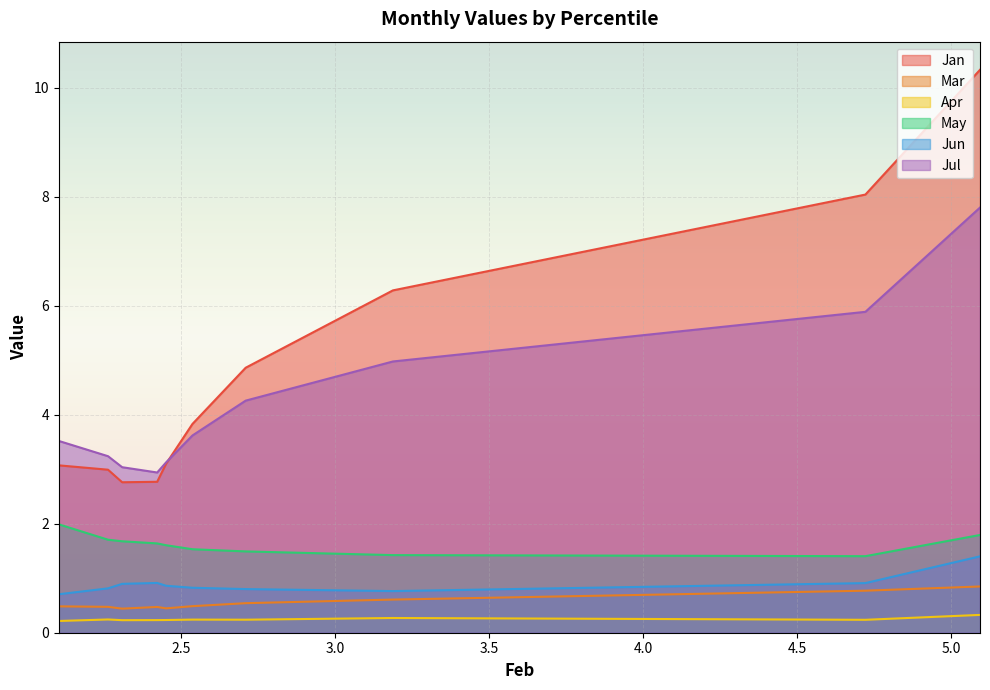

Which series has the widest spread of values?

Jan